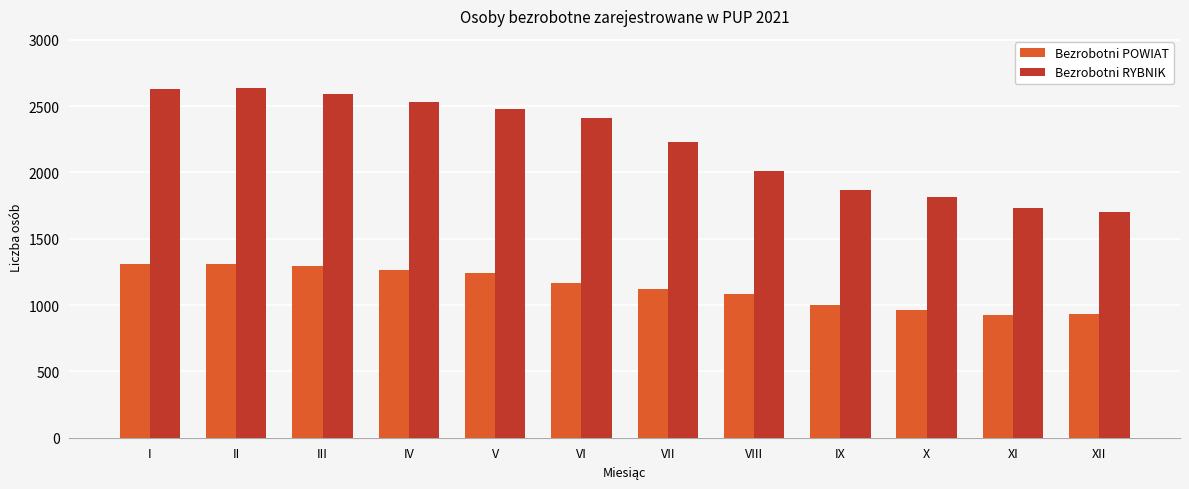

Rank the series at VI from lowest to highest value.

Bezrobotni POWIAT, Bezrobotni RYBNIK